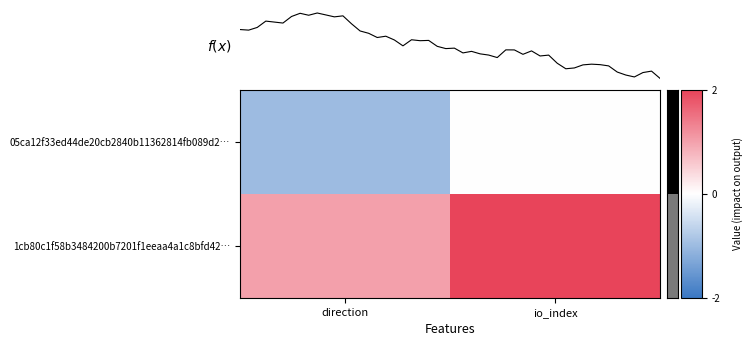

What is the spread (max minus min) of values at direction?

2